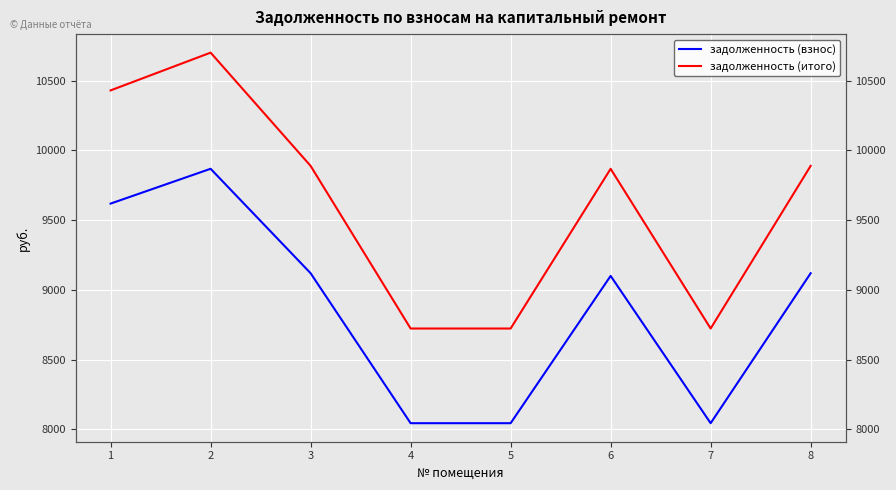

Where does the задолженность (итого) series first go above 9889?

1